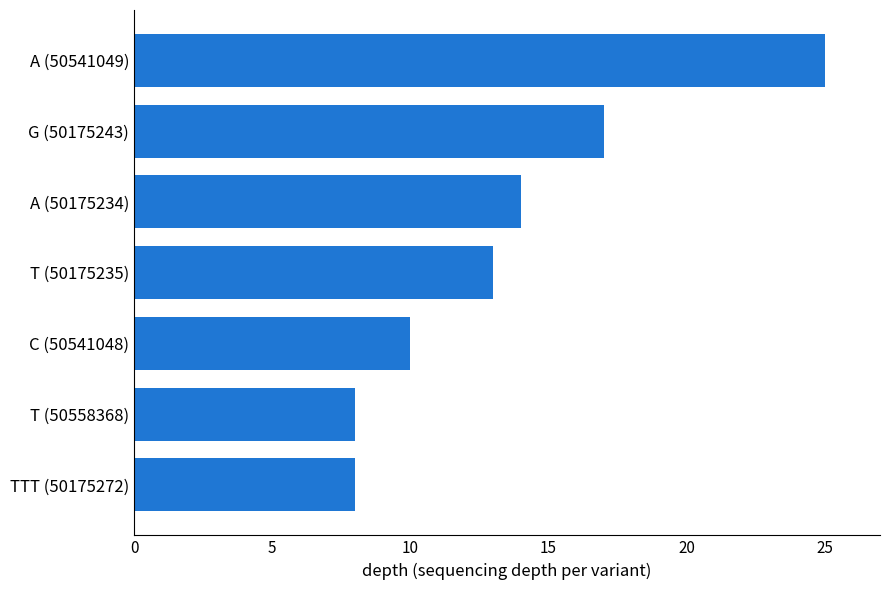

What is the sum of all values?

95